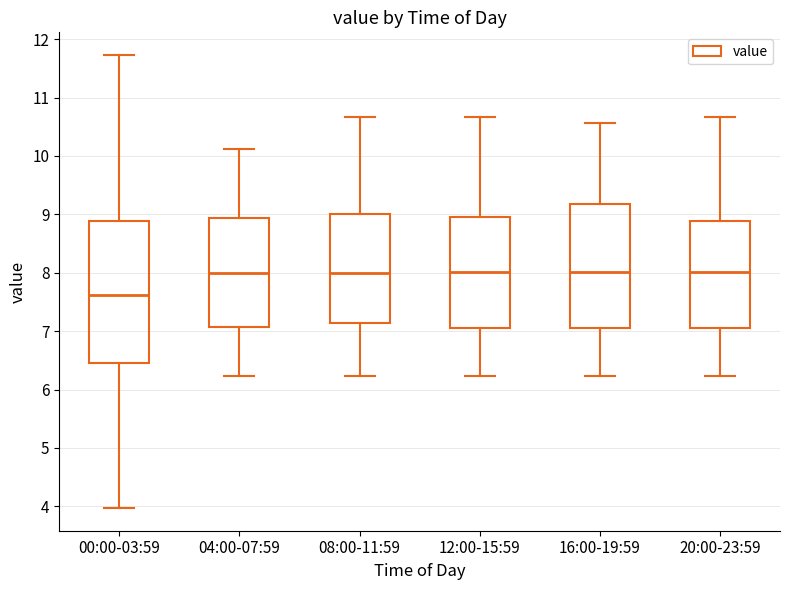

Where does the upper whisker of the box for 04:00-07:59 end on the y-axis? The values are not printed on the chart, so give them approximately, as read against the axis.

10.1